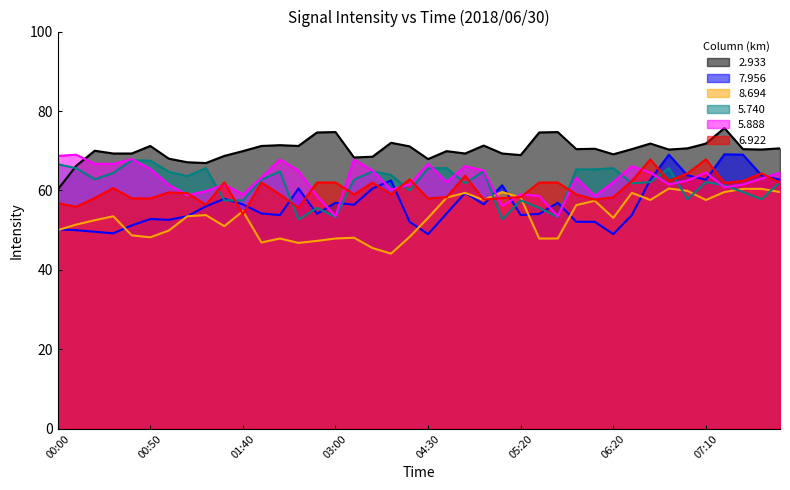

At which label does 8.694 reach its minimum?

04:10